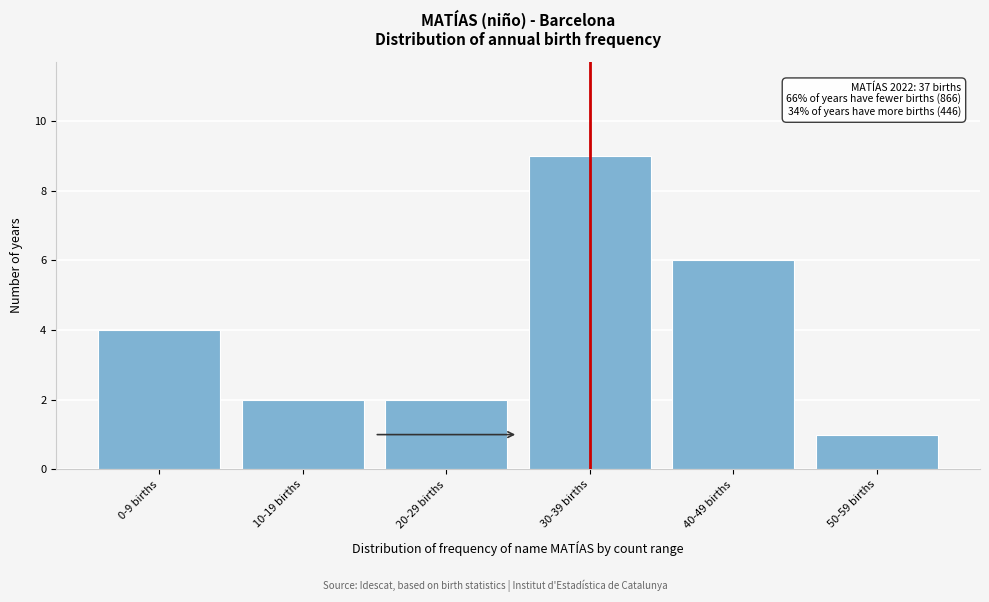

Reading right to left, list all the values displayed in this chart.

50-59 births=1	40-49 births=6	30-39 births=9	20-29 births=2	10-19 births=2	0-9 births=4